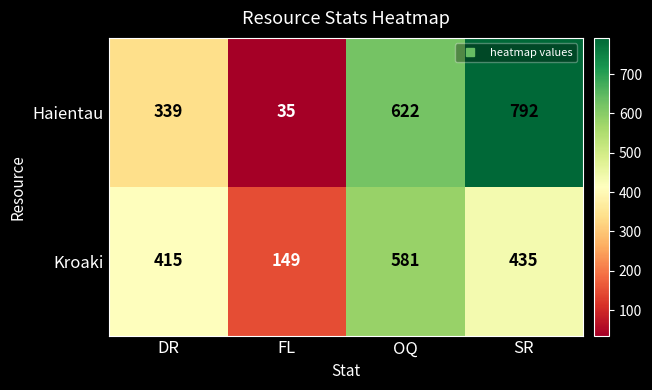

What is the maximum value shown in the chart?

792